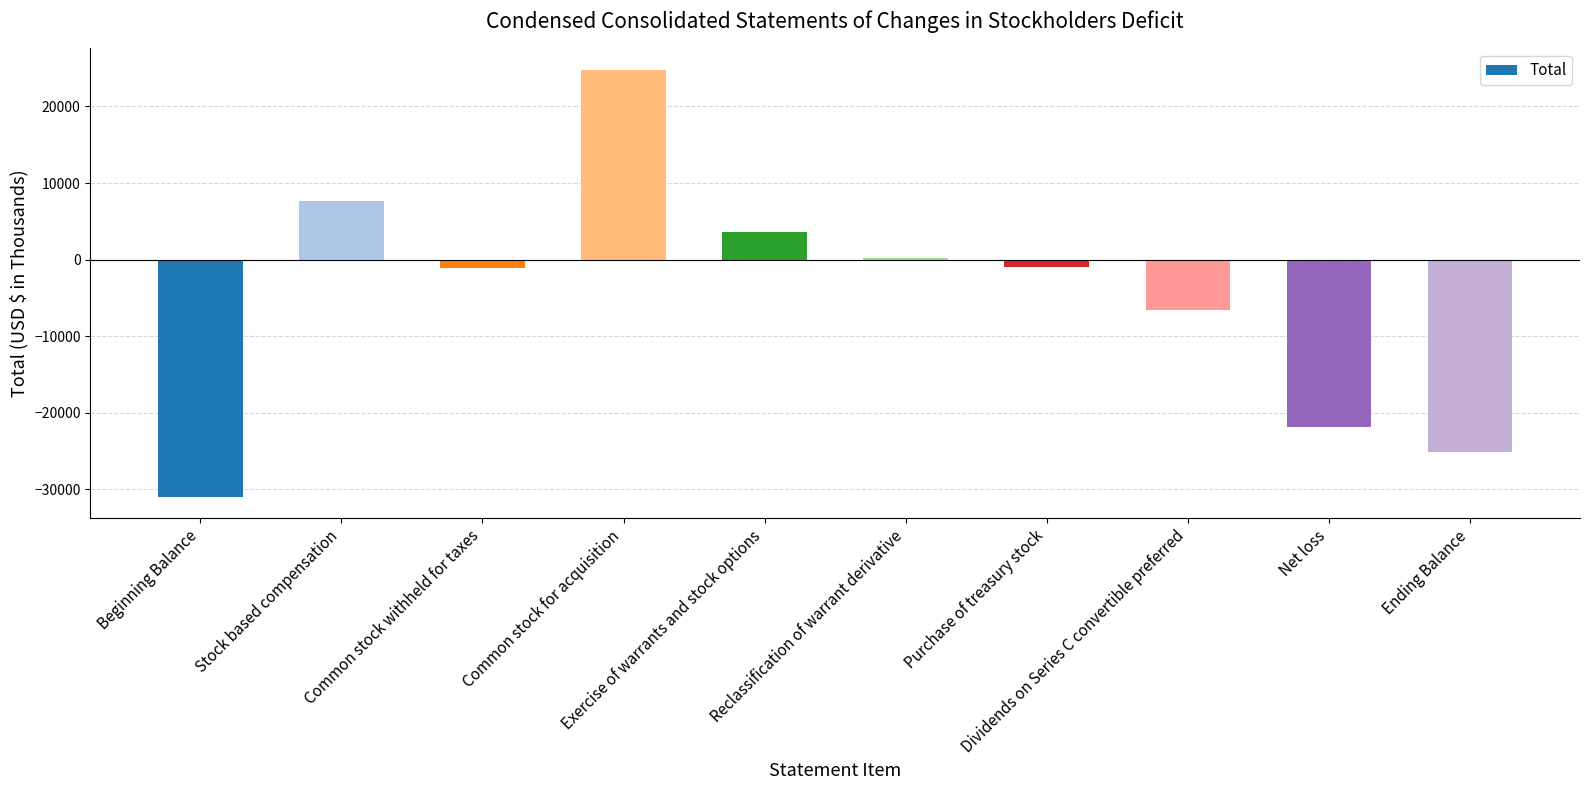

What is the average value?

-5012